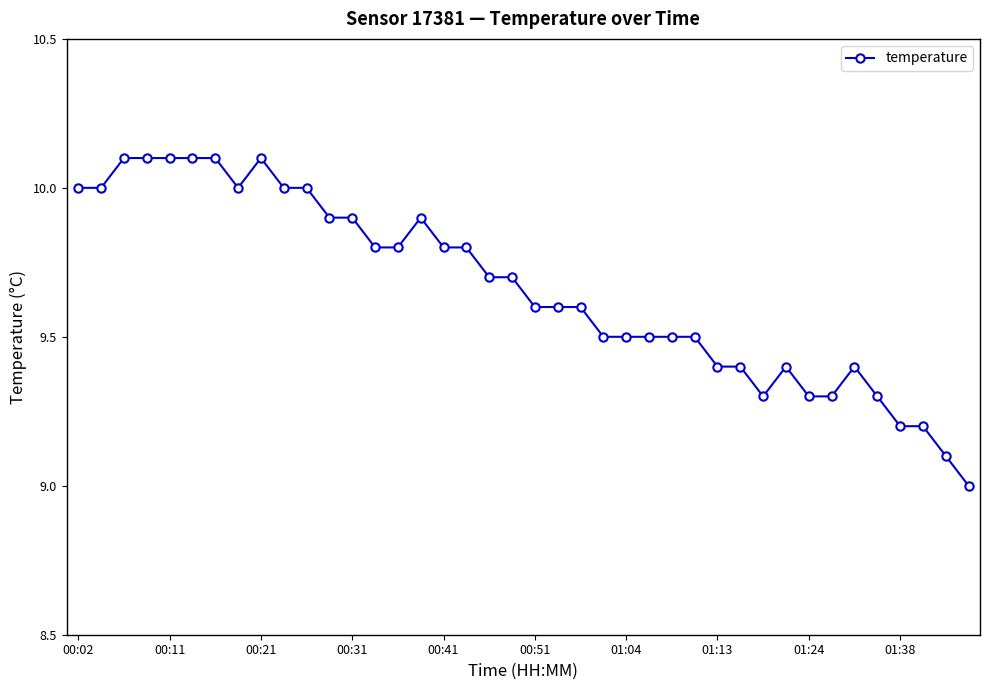

What is the maximum value shown in the chart?

10.1